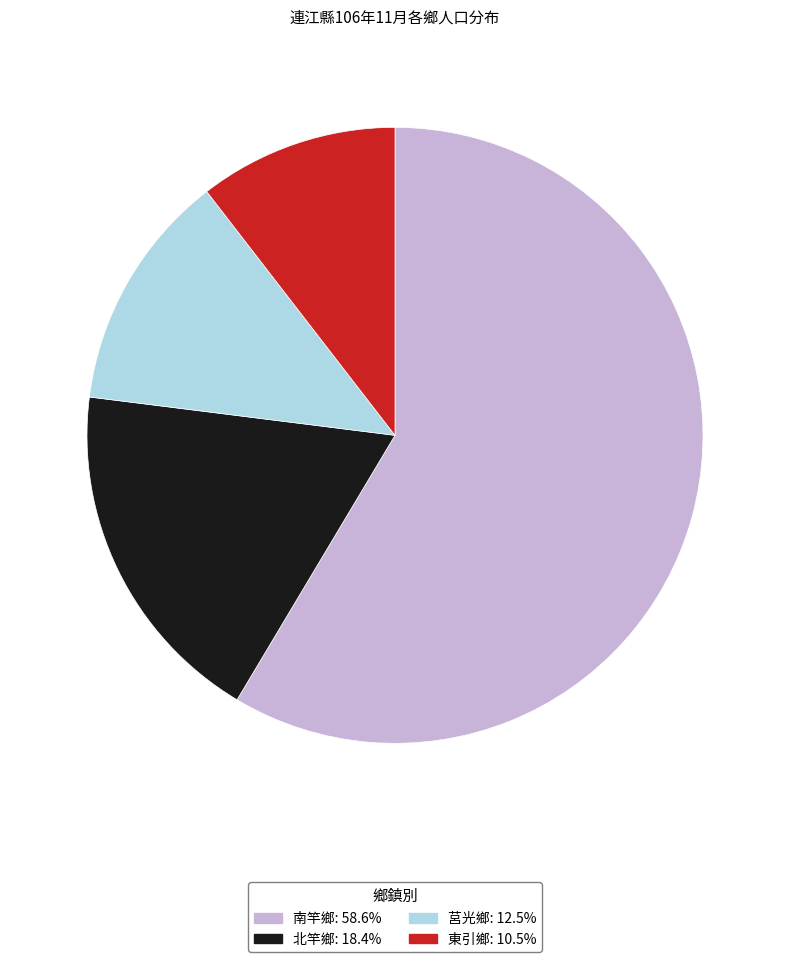

How many segments does this pie chart have?

4